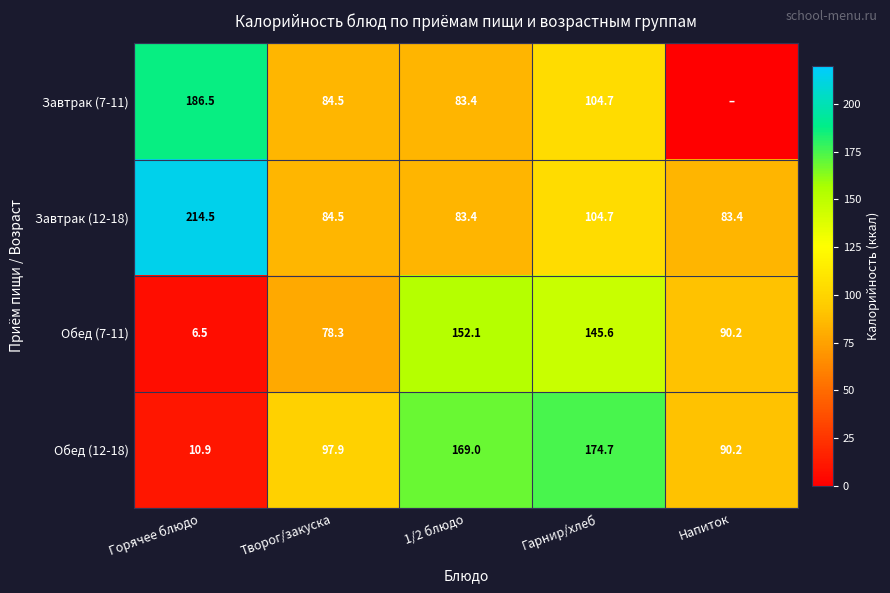

How many values in the Завтрак (12-18) series exceed 84?

3